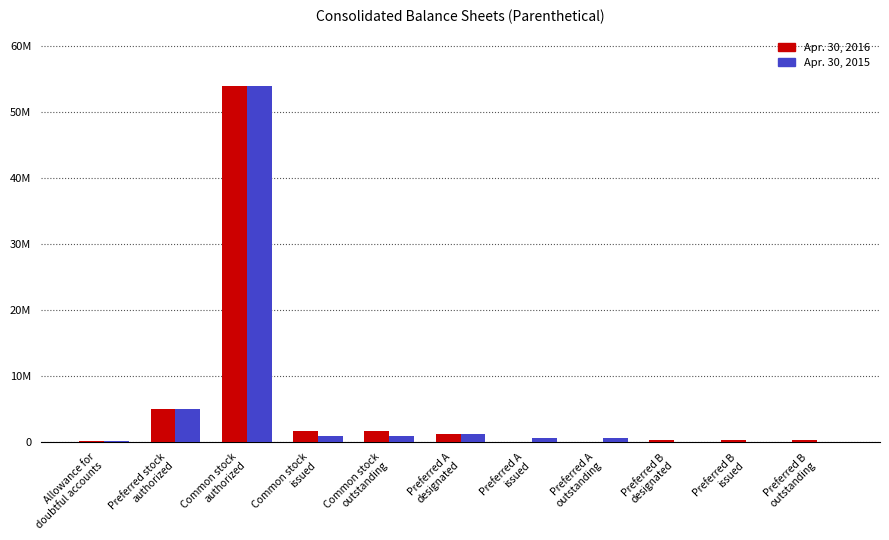

What is the highest value of the Apr. 30, 2015 series?

54000000